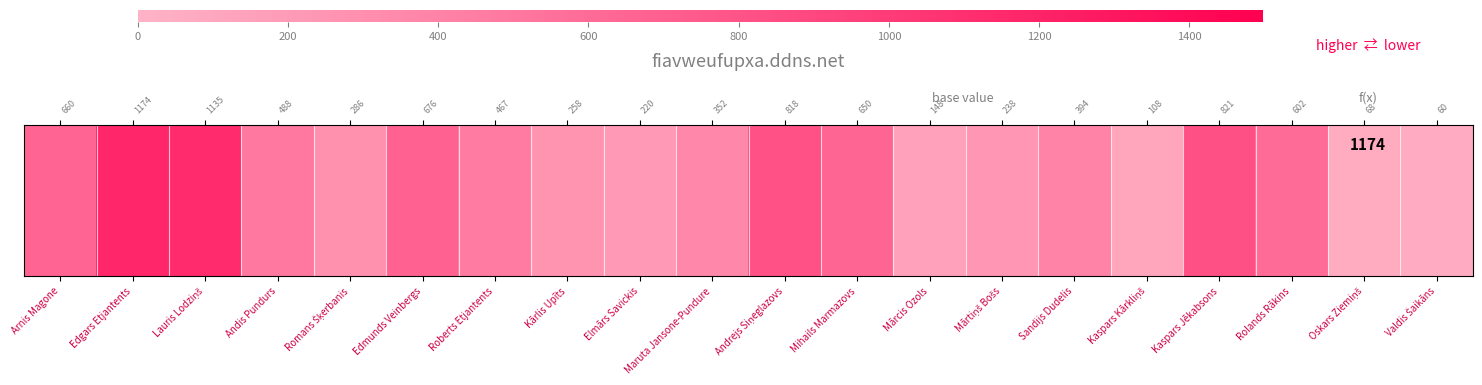

List the labels in order of value, smallest first.

Valdis Šaikāns, Oskars Ziemiņš, Kaspars Kārkliņš, Mārcis Ozols, Elmārs Savickis, Mārtiņš Bošs, Kārlis Upīts, Romans Šķerbanis, Maruta Jansone-Pundure, Sandijs Dudelis, Roberts Etjantents, Andis Pundurs, Rolands Rākins, Mihails Marmazovs, Arnis Magone, Edmunds Veinbergs, Andrejs Siņeglazovs, Kaspars Jēkabsons, Lauris Lodziņš, Edgars Etjantents